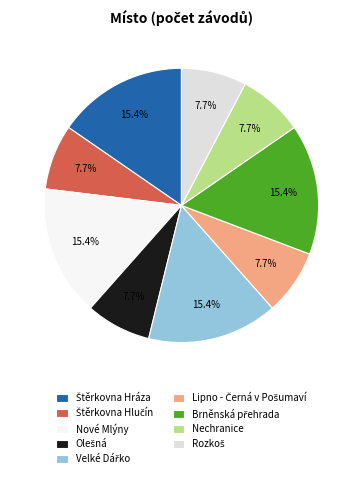

What is the ratio of the value at Brněnská přehrada to the value at Štěrkovna Hráza?

1.0